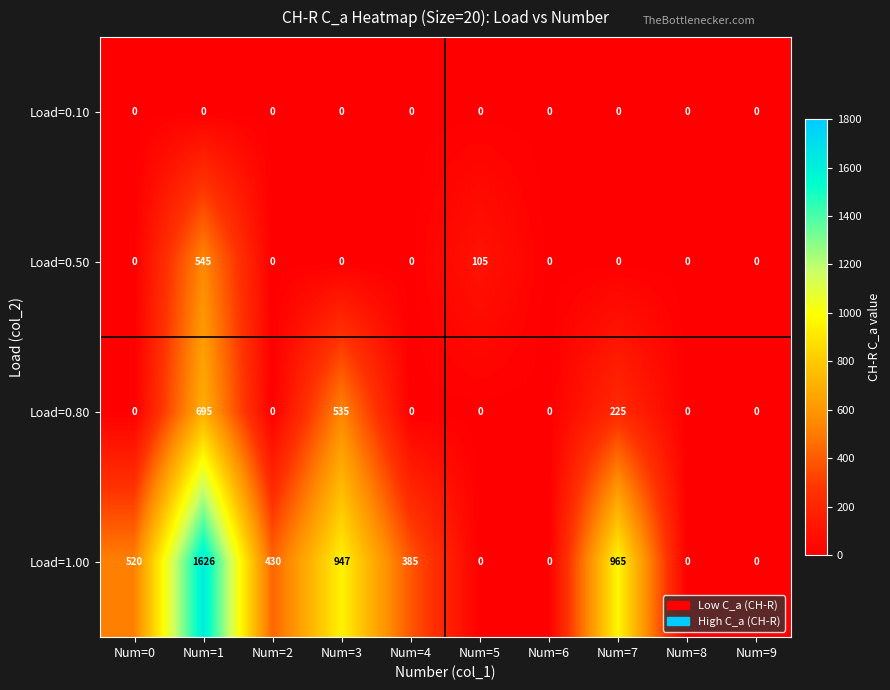

Which series has the largest total across all categories?

Load=1.00